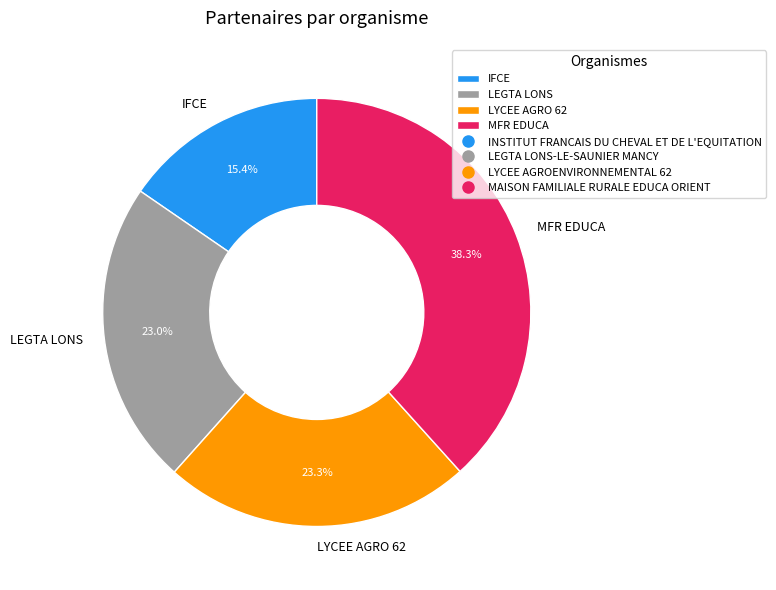

Between MFR EDUCA and LEGTA LONS, which is larger?

MFR EDUCA